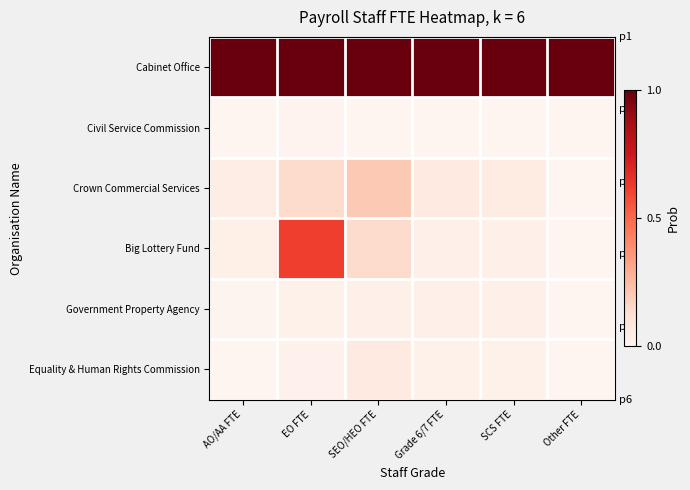

Count the number of data series in this chart.

6